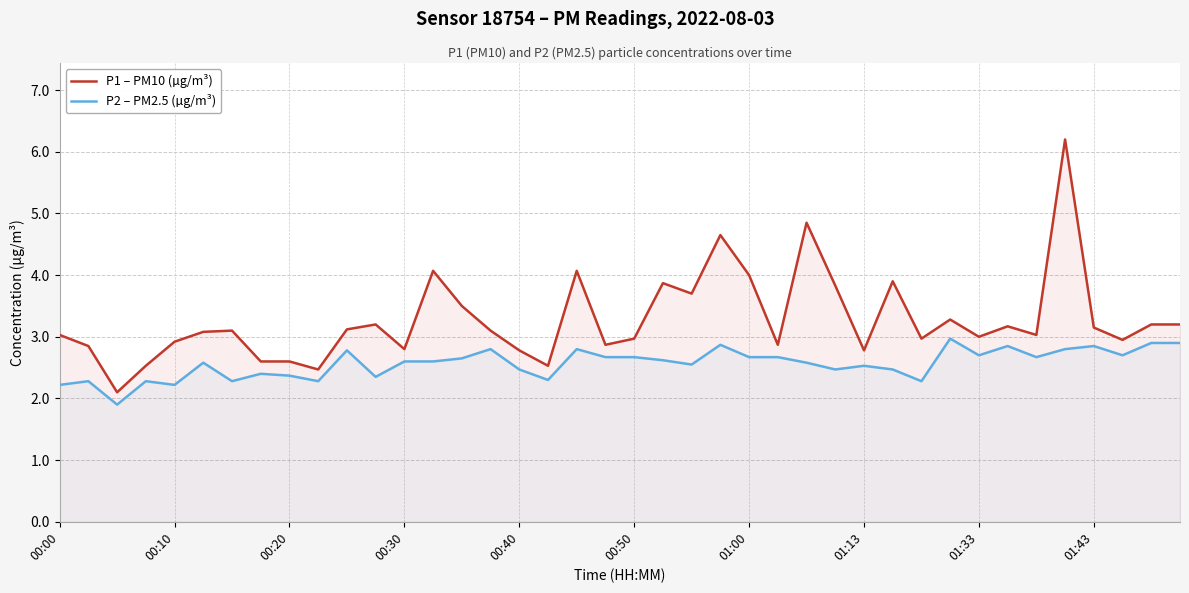

What is the greatest value displayed?

6.2